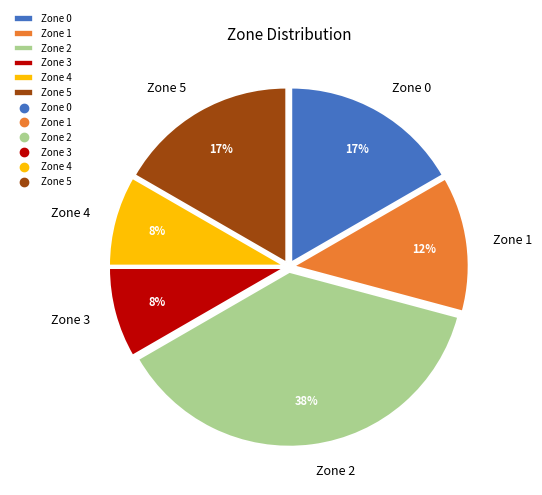

How many slices are in this pie chart?

6